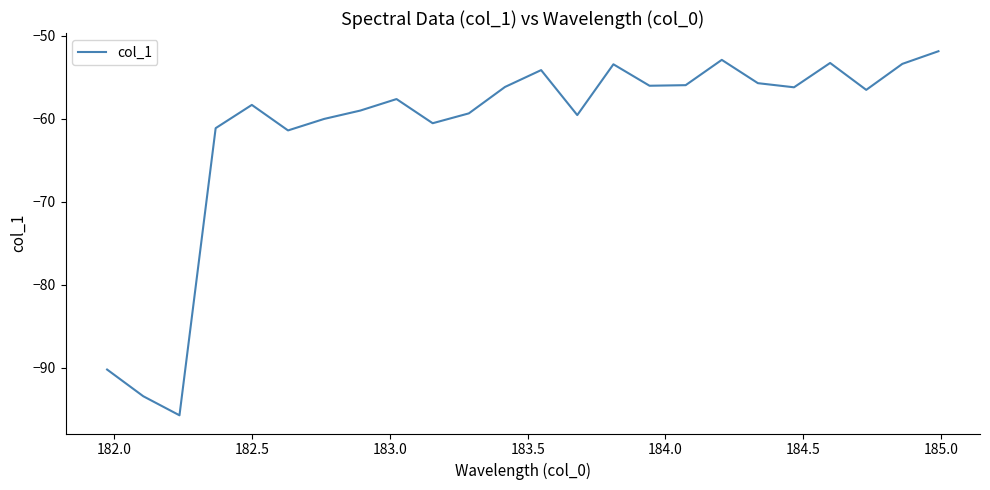

Does the chart have visible grid lines?

No